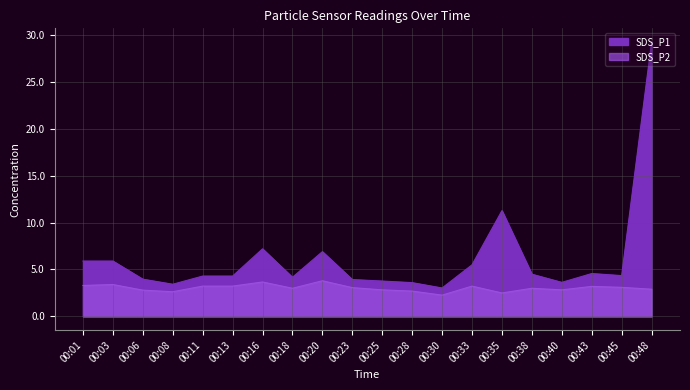

At which label is SDS_P2 closest to 3?

00:18